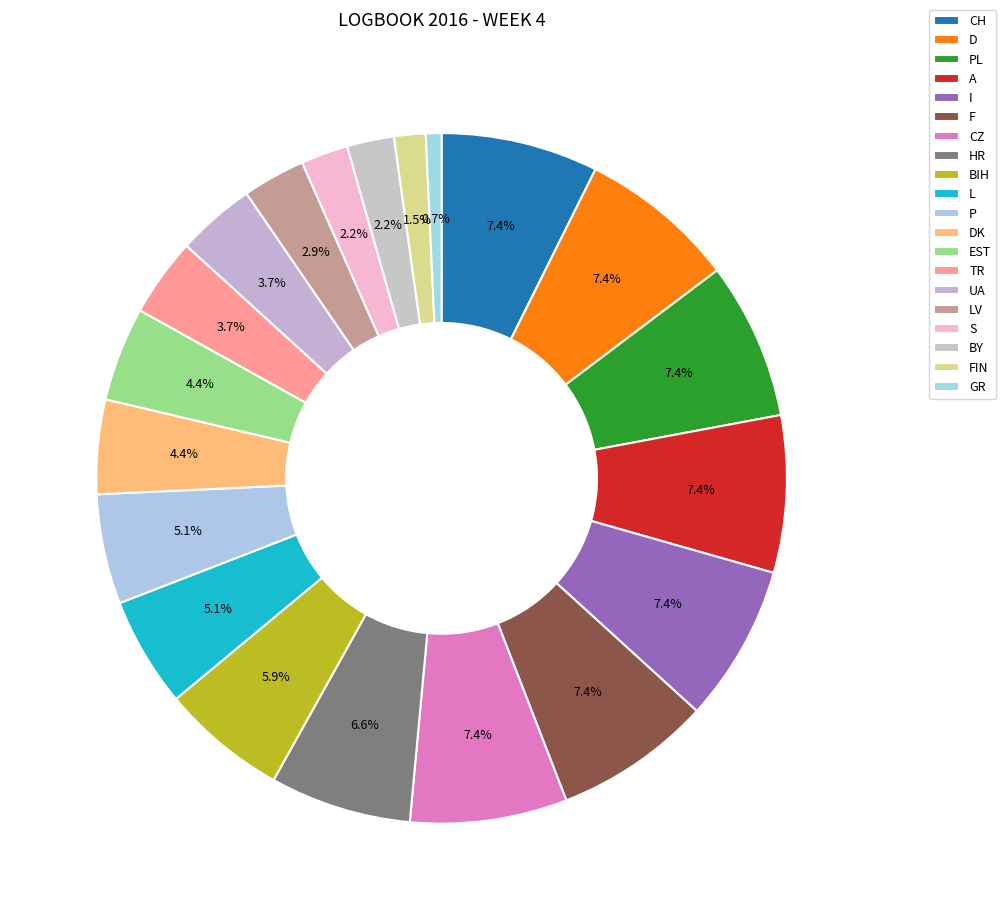

How much of the chart is everything except A?

92.6%